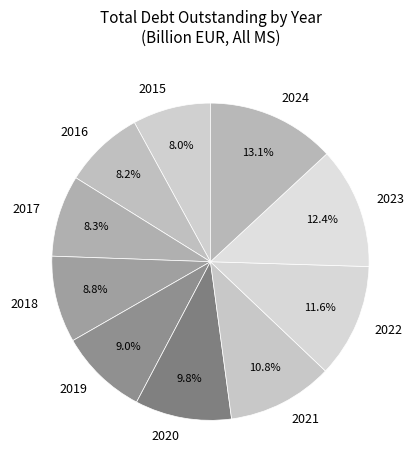

Count the number of slices in the pie.

10